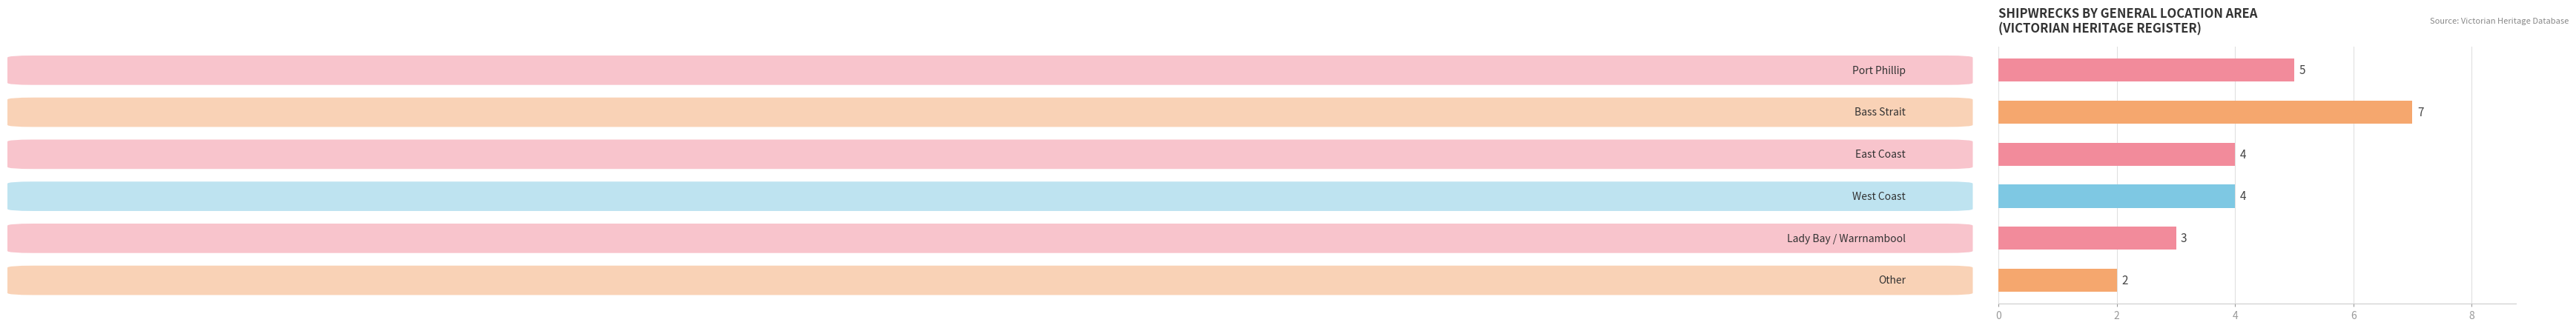

How many values are between 3 and 5?

4